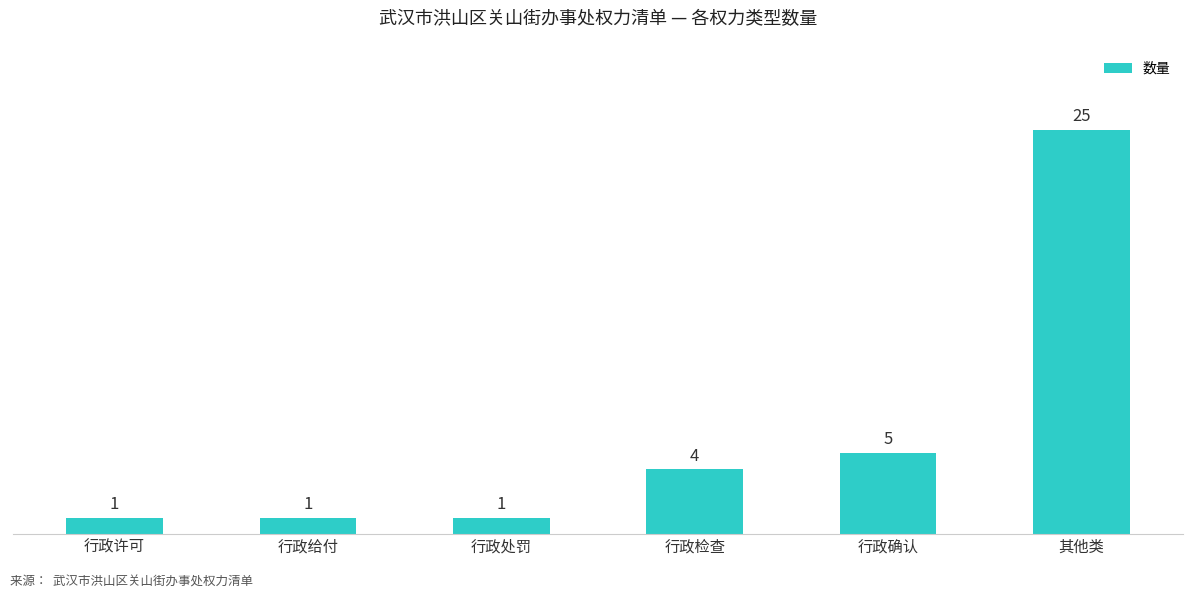

What is the difference between the values at 行政给付 and 行政检查?

3